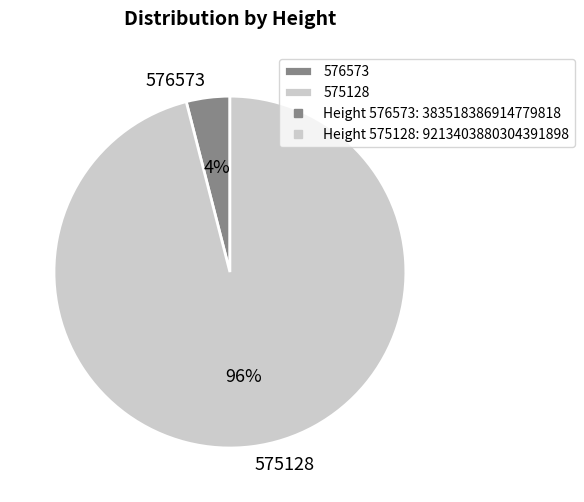

Which category has the smallest portion of the pie?

576573